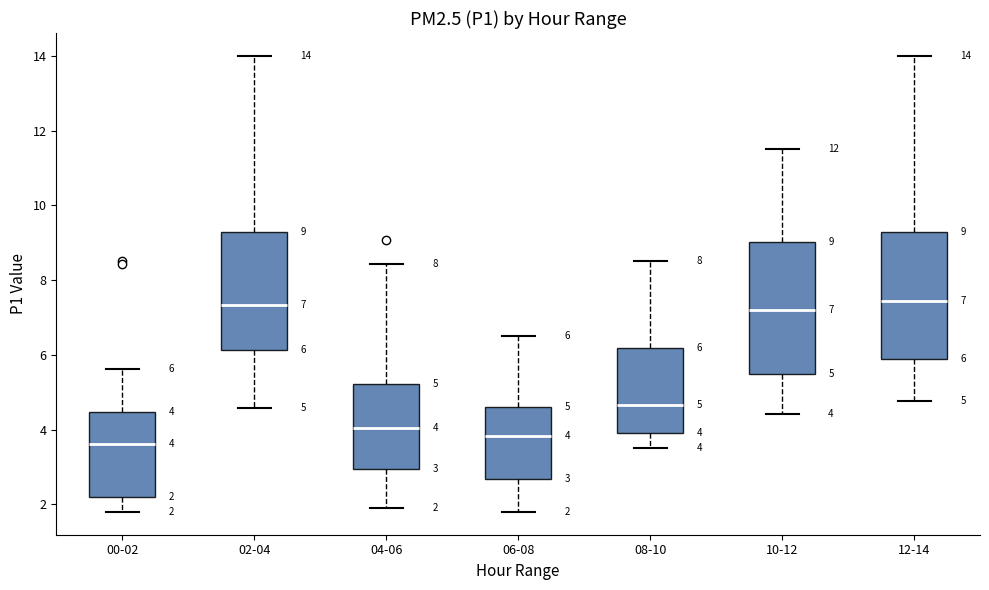

Which box has the lowest median line?

00-02